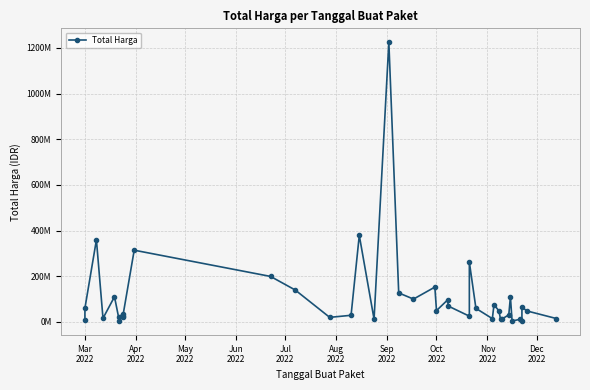

What is the difference between the second highest and second lowest values?

375250000